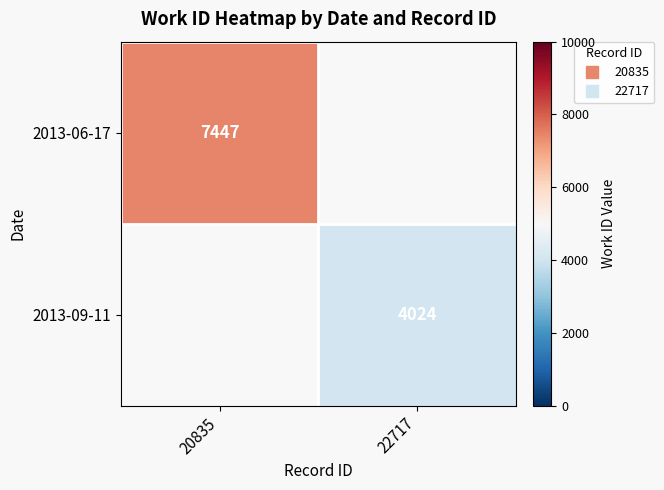

Count the number of data series in this chart.

2